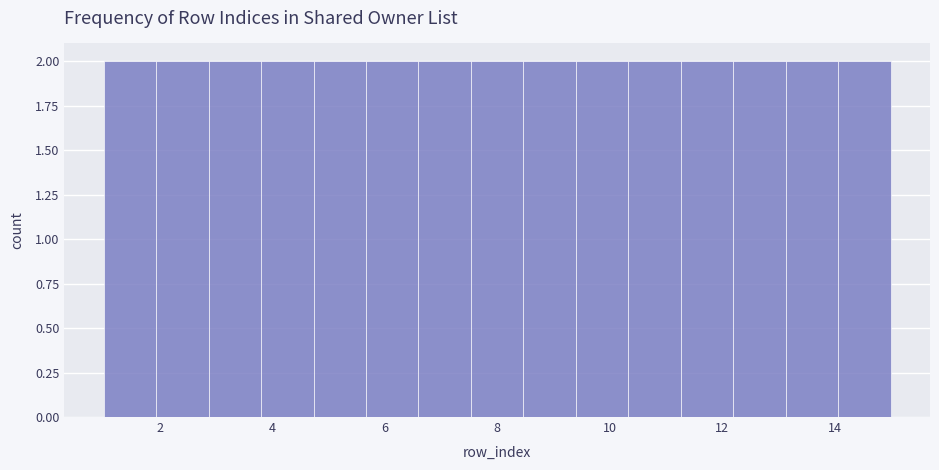

Reading left to right, transcribe this chart: for each bar, give the range it covers on the x-axis and its height. Neither the bar edges nor the heights are printed on the chart, so give them approximately, as read against the axes.

1.0 to 2.0: 2
2.0 to 2.8: 2
2.8 to 3.8: 2
3.8 to 4.8: 2
4.8 to 5.6: 2
5.6 to 6.6: 2
6.6 to 7.6: 2
7.6 to 8.4: 2
8.4 to 9.4: 2
9.4 to 10.4: 2
10.4 to 11.2: 2
11.2 to 12.2: 2
12.2 to 13.2: 2
13.2 to 14.0: 2
14.0 to 15.0: 2